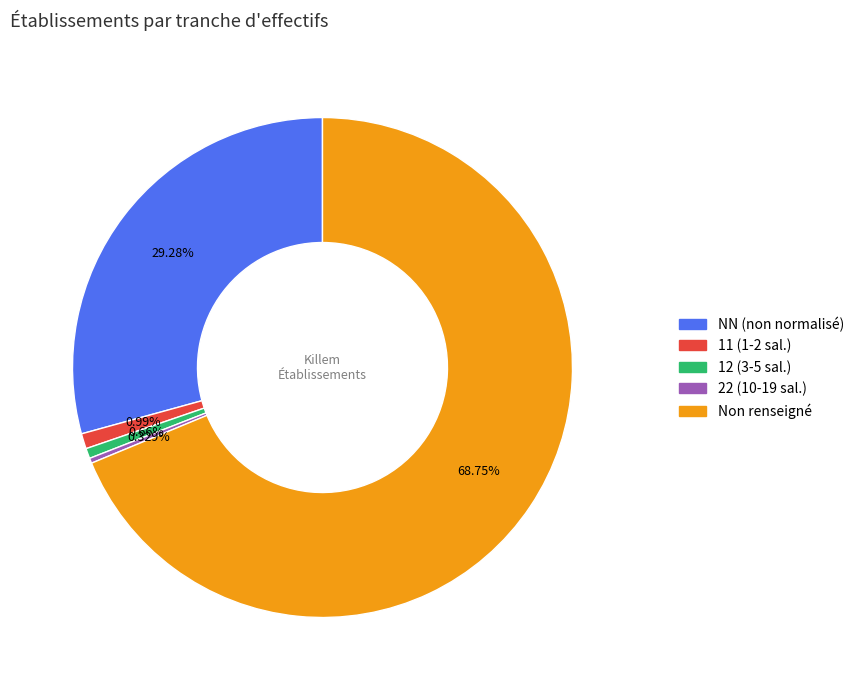

To the nearest percent, what is the difference between the largest and smallest slice percentages?

68%